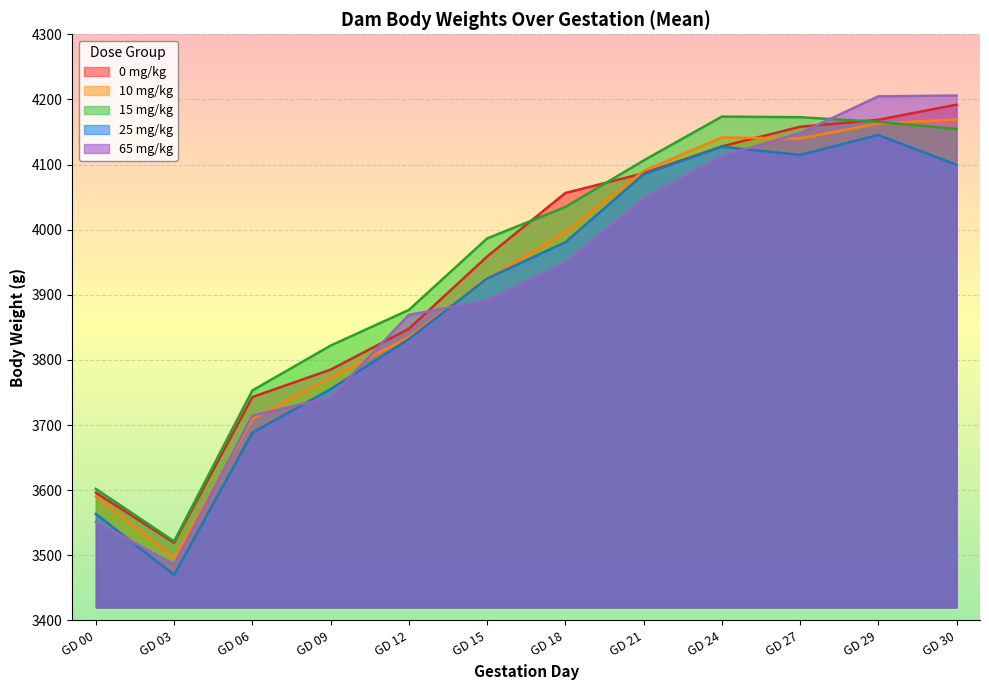

How many values in the 25 mg/kg series exceed 3980?

6